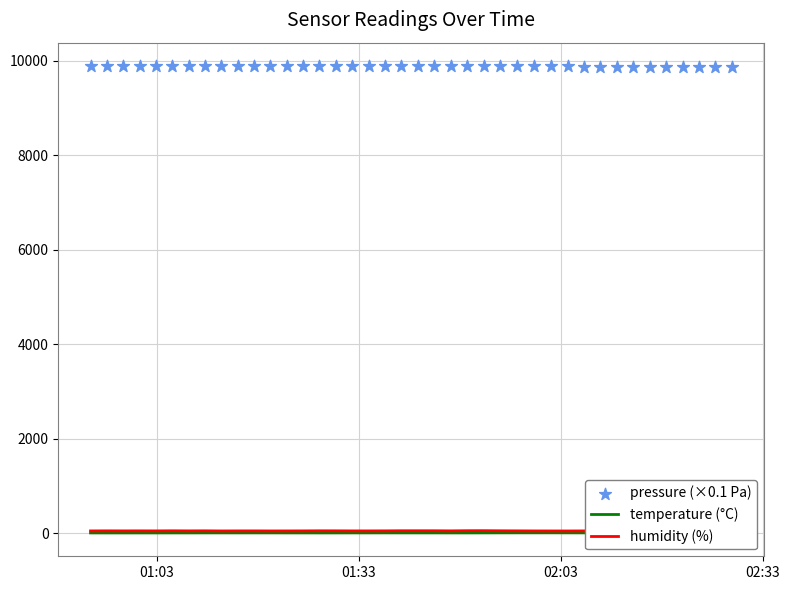

Which series has the largest total across all categories?

pressure (×0.1 Pa)